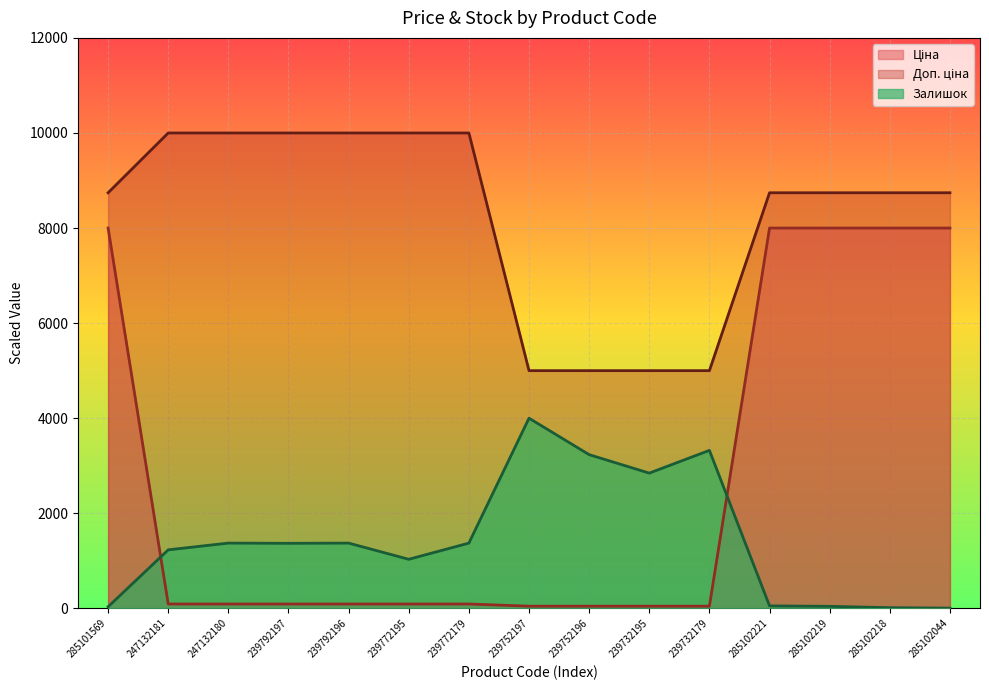

At how many categories does at least one series exceed 2253?

15